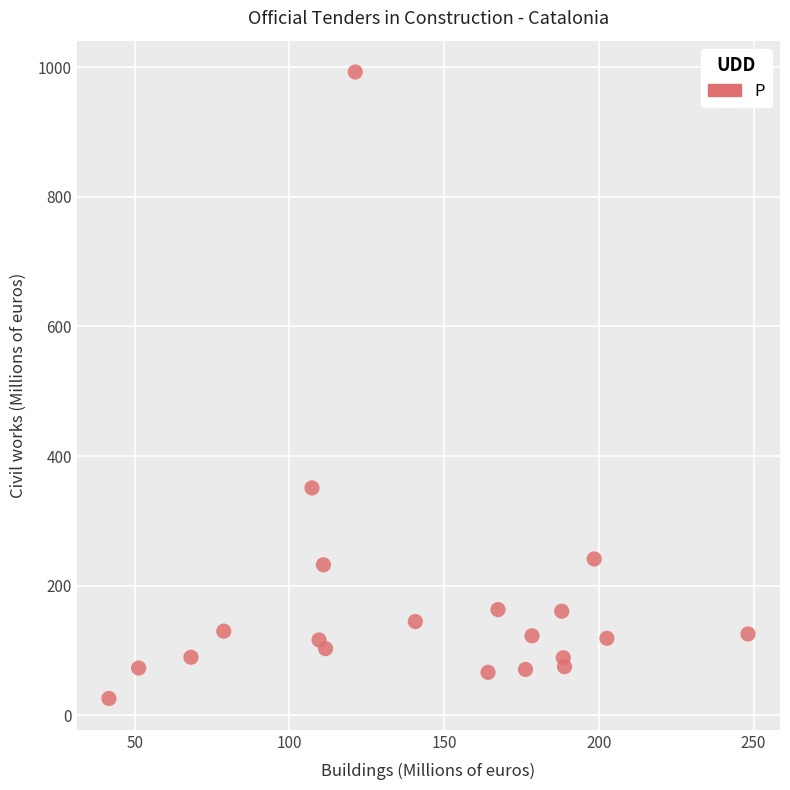

What is the range of Y values (max minus min)?

966.3